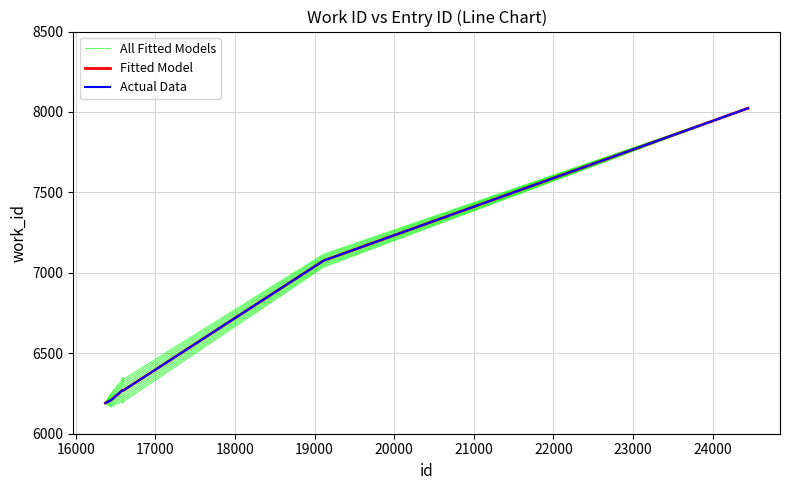

Which series has the largest total across all categories?

Fitted Model